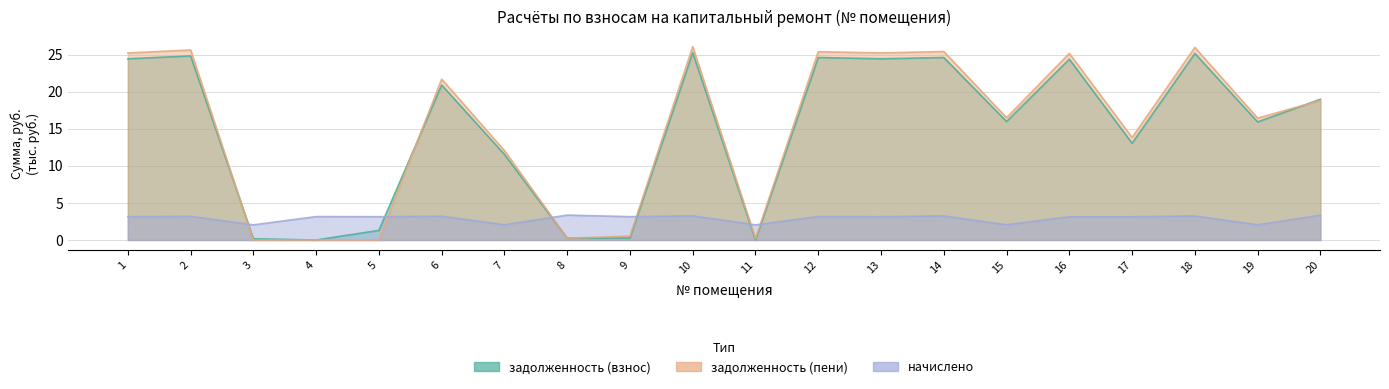

True or false: задолженность (взнос) has a value of 19.0 at 20.

True